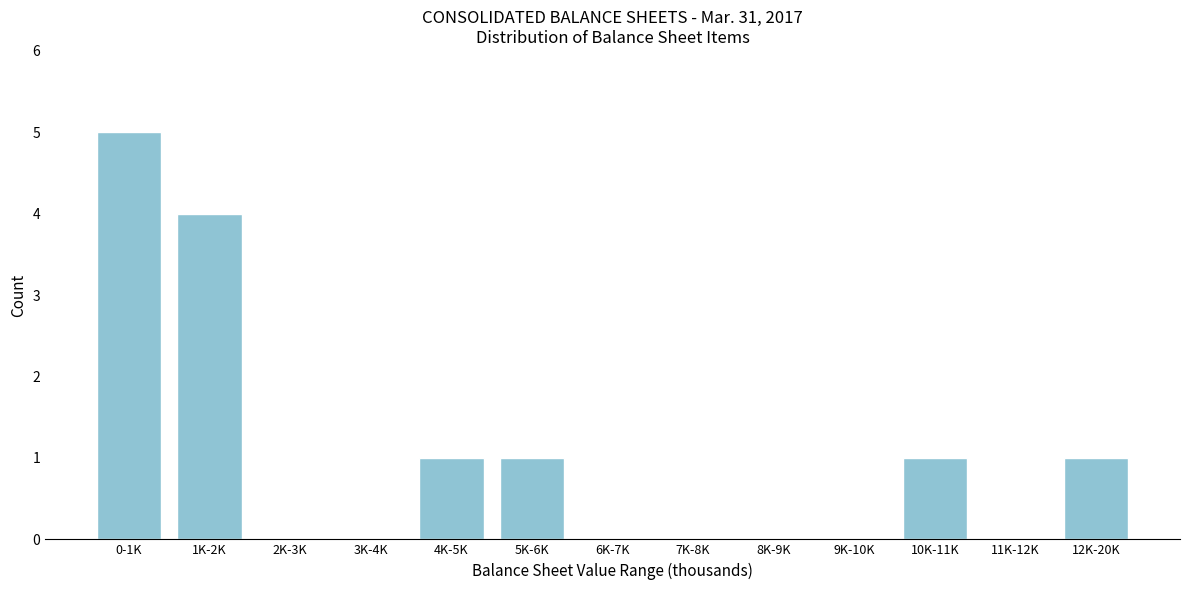

Reading right to left, extract all data points from this chart.

12K-20K=1	11K-12K=0	10K-11K=1	9K-10K=0	8K-9K=0	7K-8K=0	6K-7K=0	5K-6K=1	4K-5K=1	3K-4K=0	2K-3K=0	1K-2K=4	0-1K=5